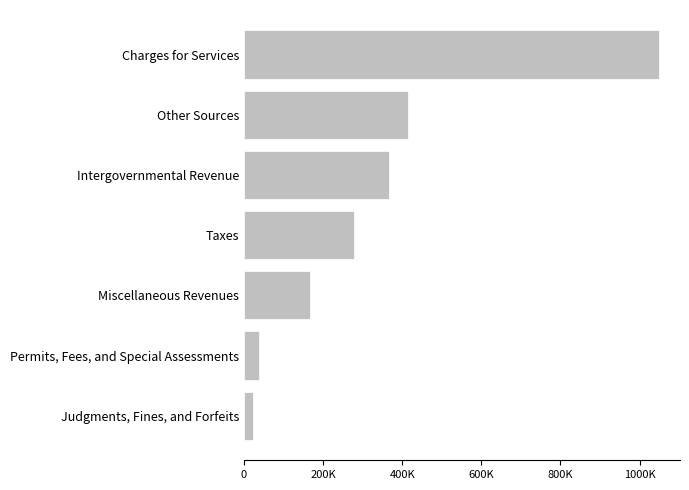

List the labels in order of value, smallest first.

Judgments, Fines, and Forfeits, Permits, Fees, and Special Assessments, Miscellaneous Revenues, Taxes, Intergovernmental Revenue, Other Sources, Charges for Services